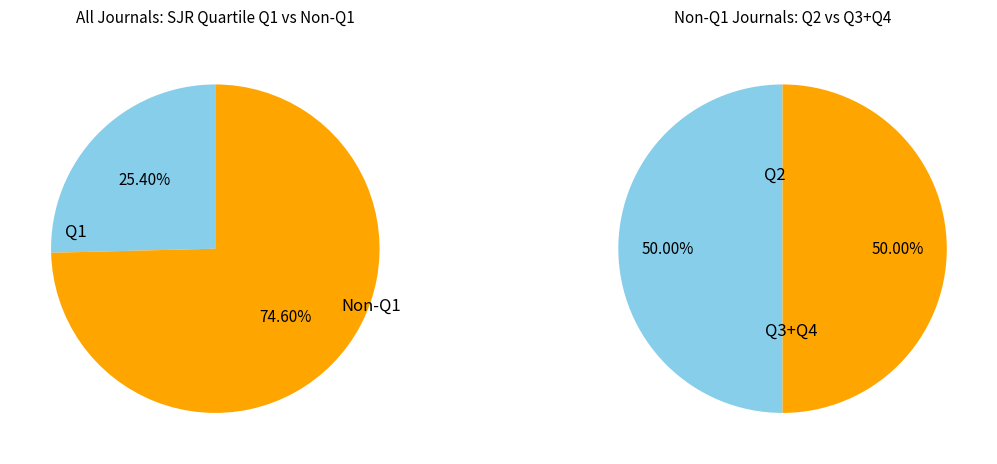

Is there any slice that represents more than half of the pie?

Yes